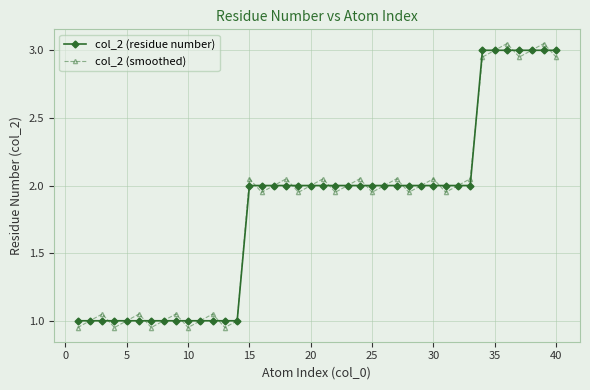

Which series has the widest spread of values?

col_2 (smoothed)